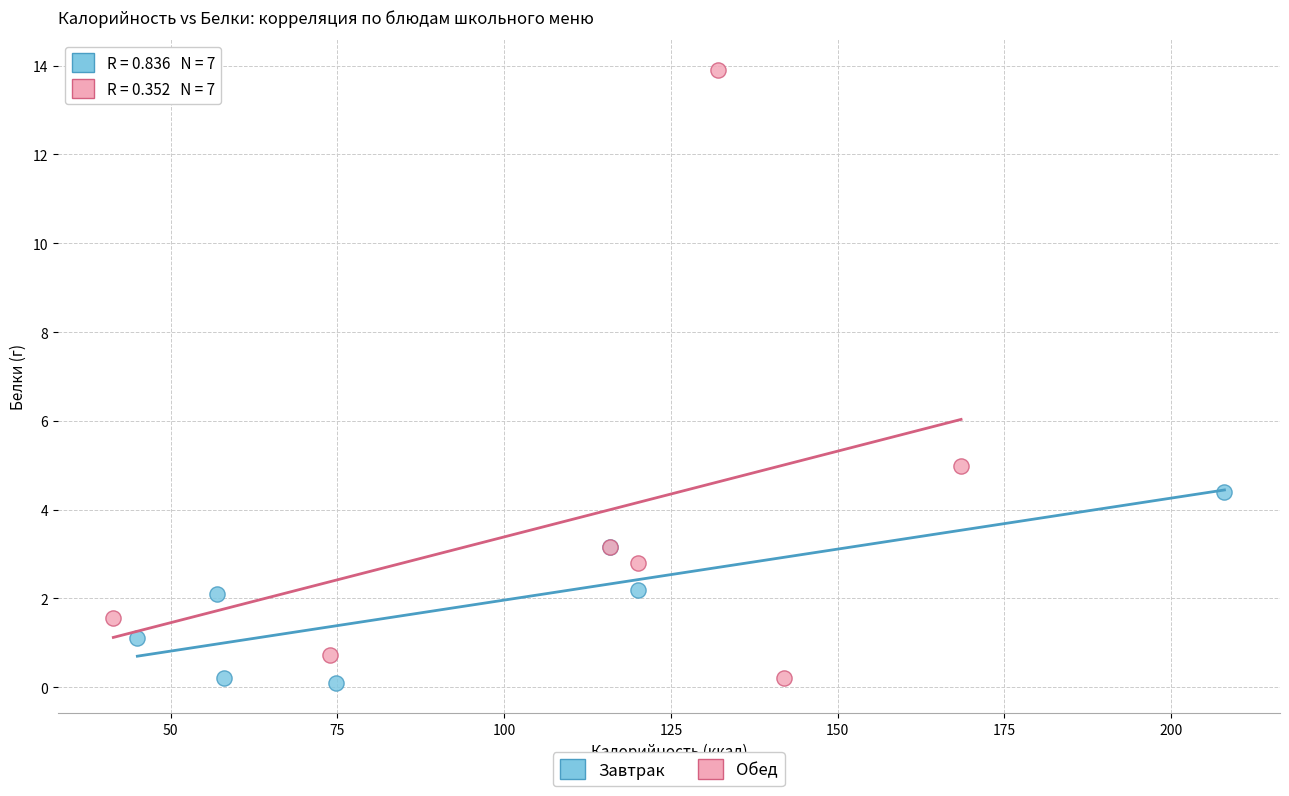

Which series reaches the maximum Y coordinate?

Обед